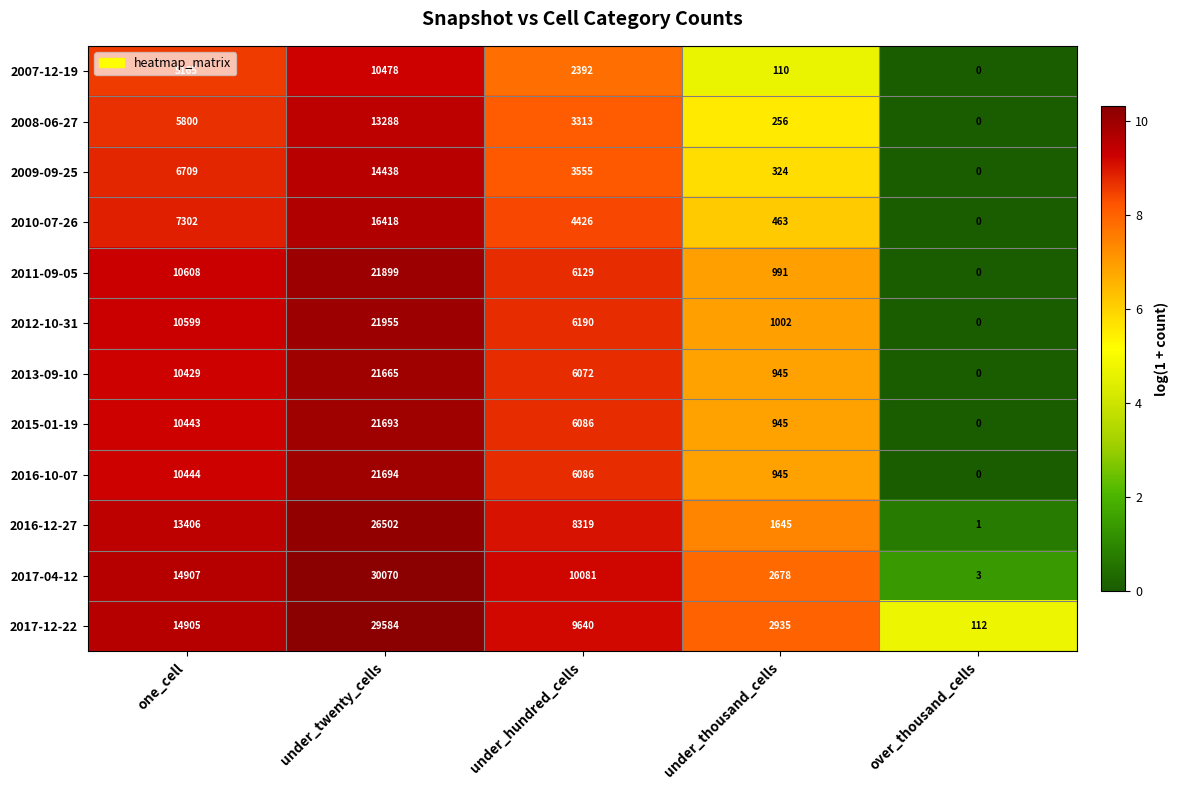

What is the difference between the maximum and minimum values in the 2010-07-26 series?

16418